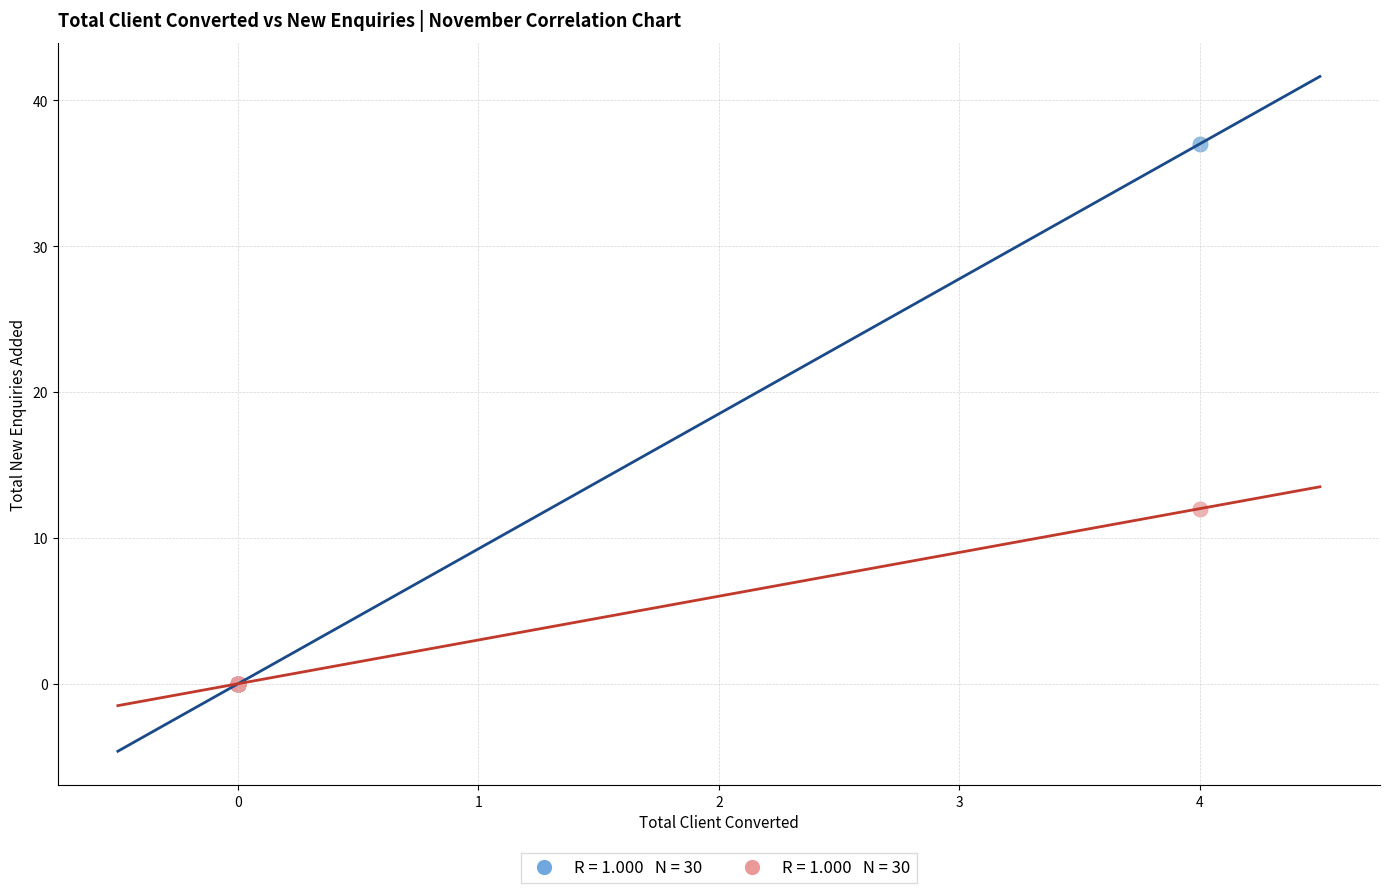

Across all series, what Y value is closest to 18?

12